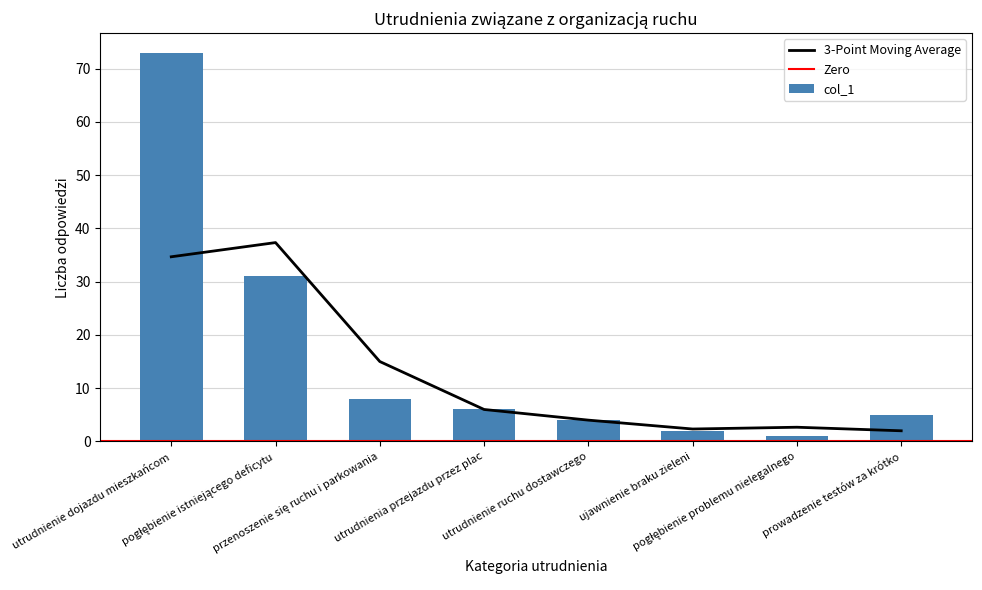

The chart shows a value of 8 at przenoszenie się ruchu i parkowania. True or false?

True